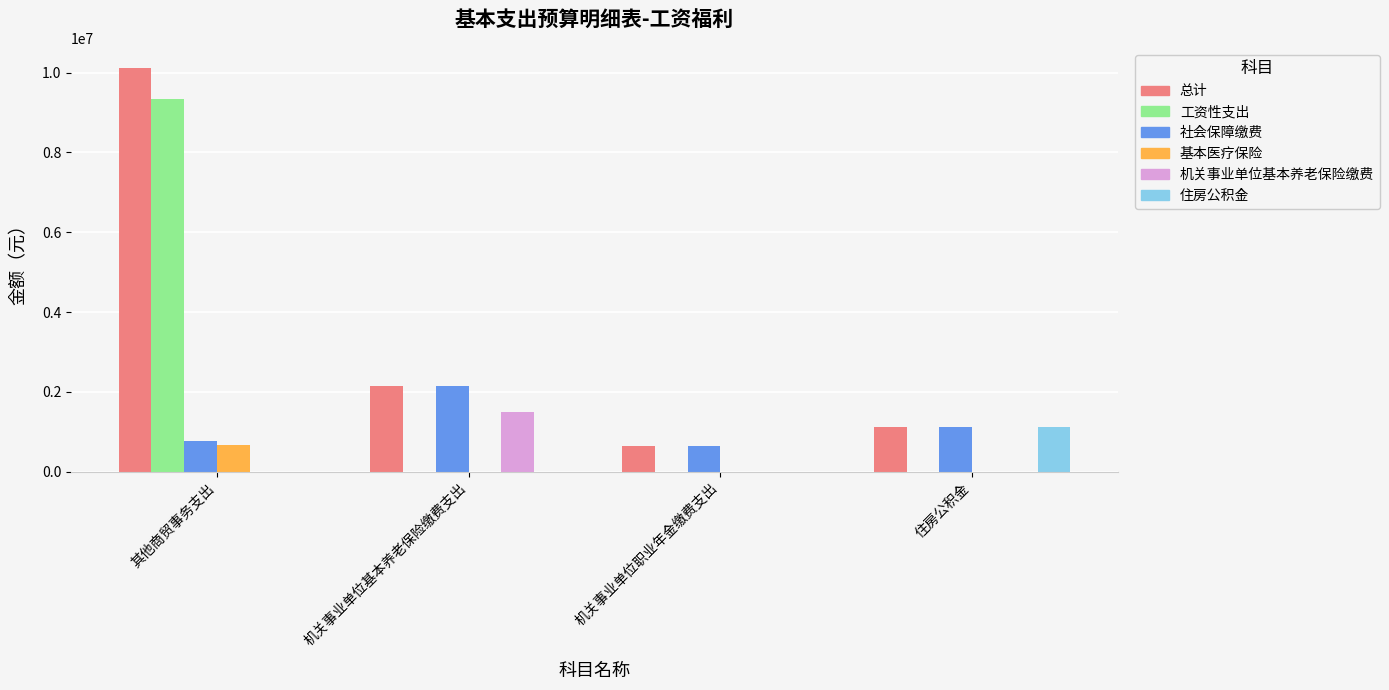

Between 其他商贸事务支出 and 机关事业单位职业年金缴费支出, which series saw the biggest shift?

总计